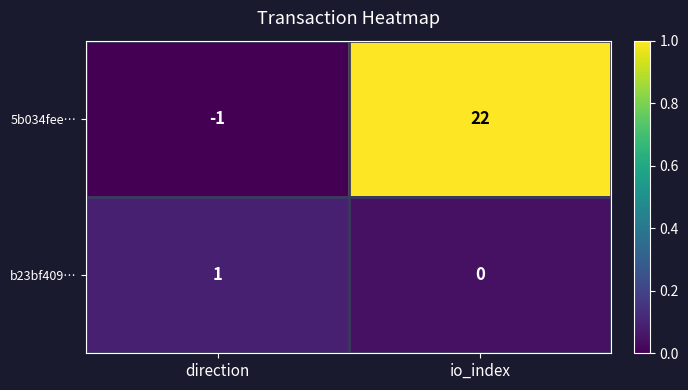

The b23bf409… series shows 1 at direction. True or false?

True